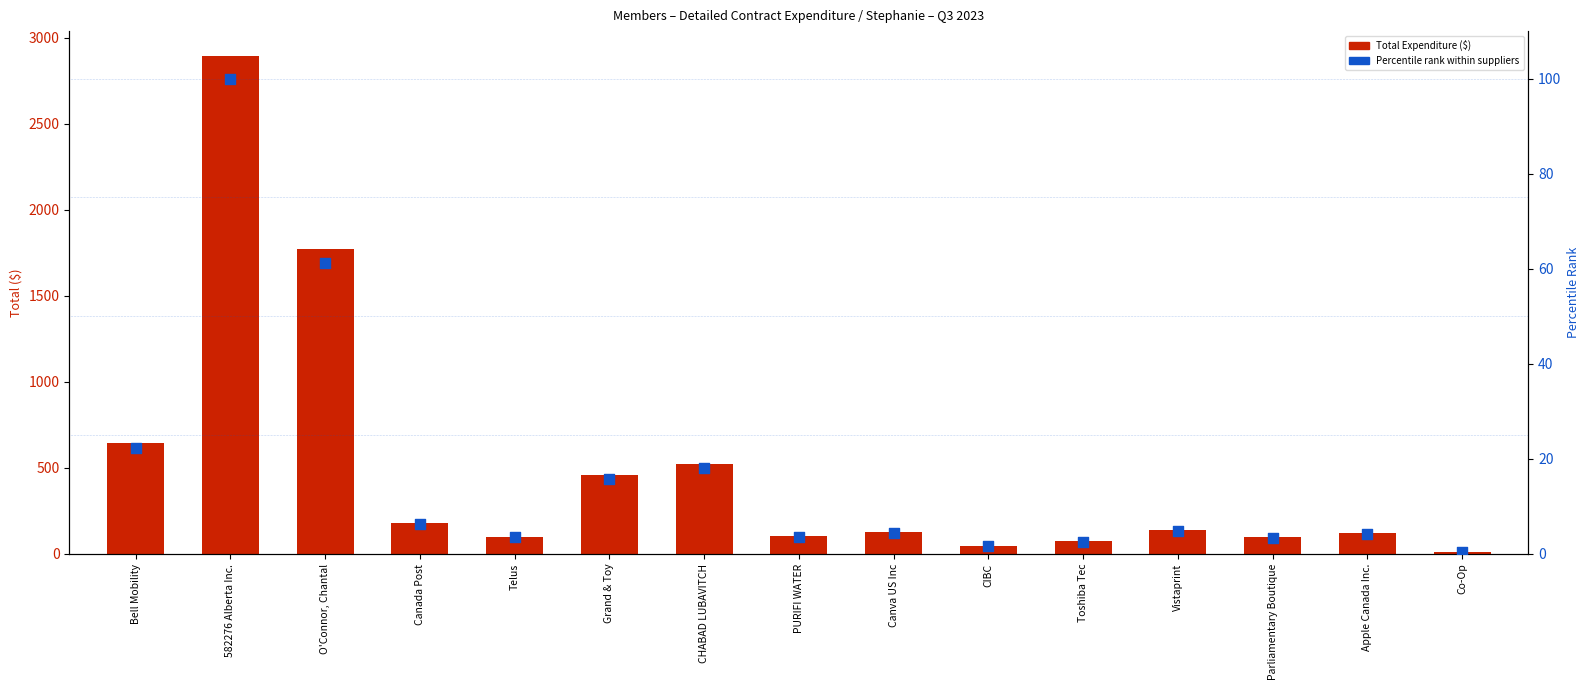

What is the total value across all series at Telus?

103.5